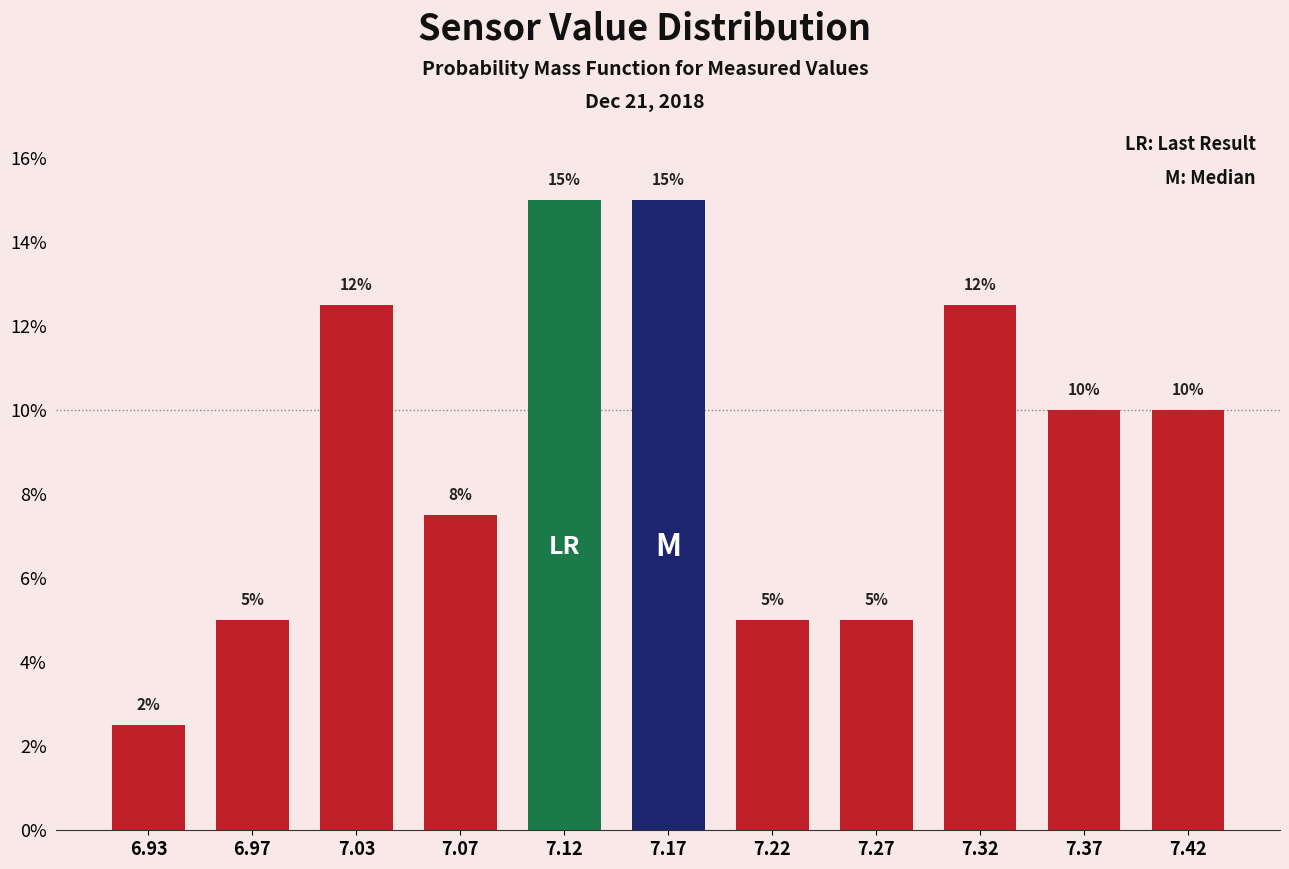

The value at 6.97 is 1.8. True or false?

False